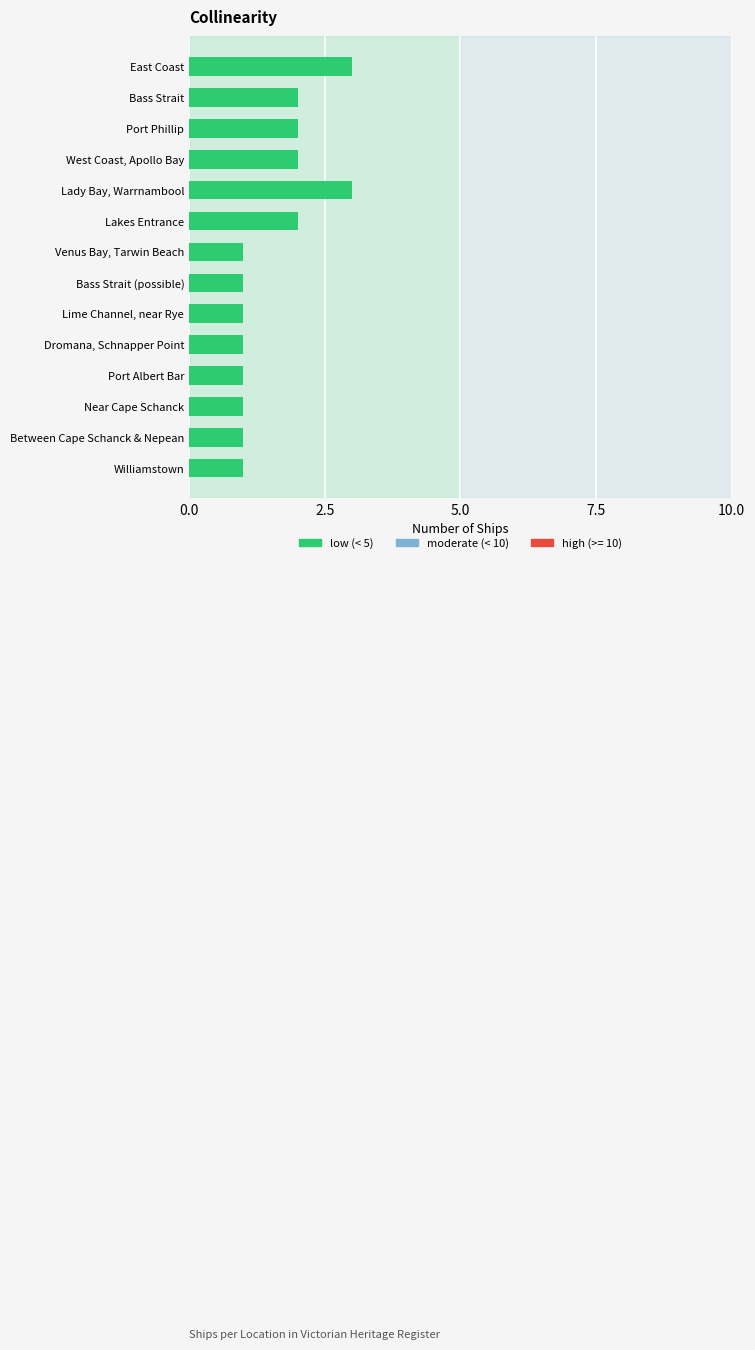

Reading top to bottom, list all the values displayed in this chart.

East Coast=3	Bass Strait=2	Port Phillip=2	West Coast, Apollo Bay=2	Lady Bay, Warrnambool=3	Lakes Entrance=2	Venus Bay, Tarwin Beach=1	Bass Strait (possible)=1	Lime Channel, near Rye=1	Dromana, Schnapper Point=1	Port Albert Bar=1	Near Cape Schanck=1	Between Cape Schanck & Nepean=1	Williamstown=1